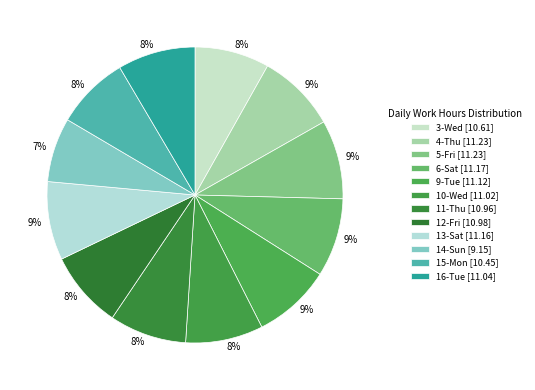

How many slices are in this pie chart?

12